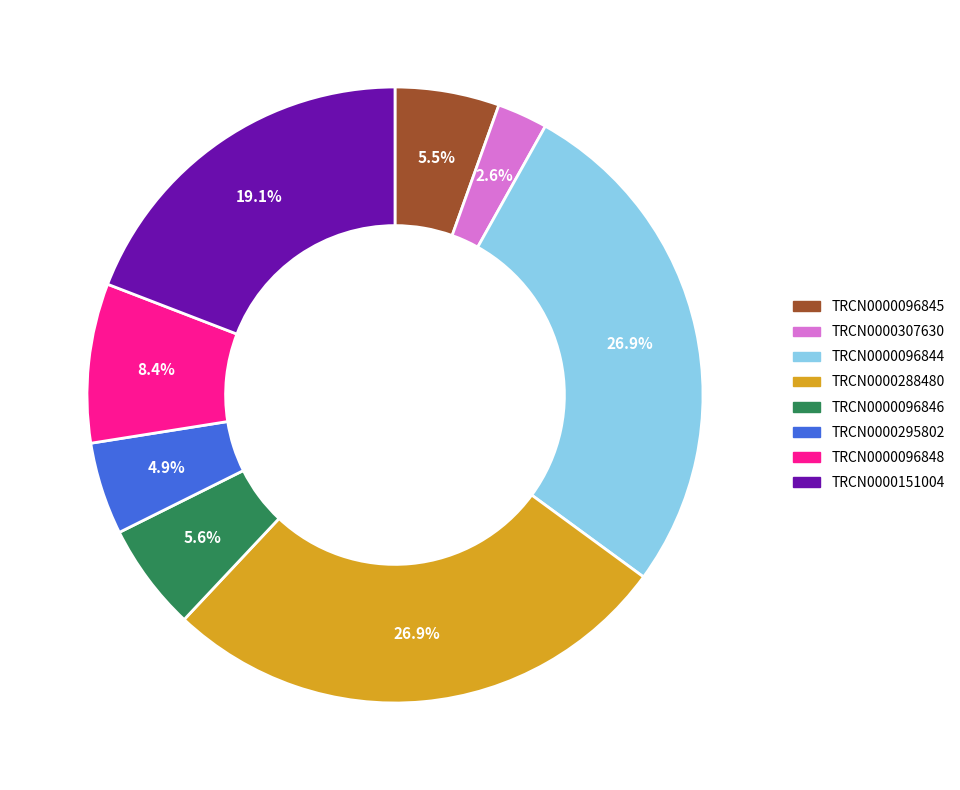

Which category has the smallest portion of the pie?

TRCN0000307630